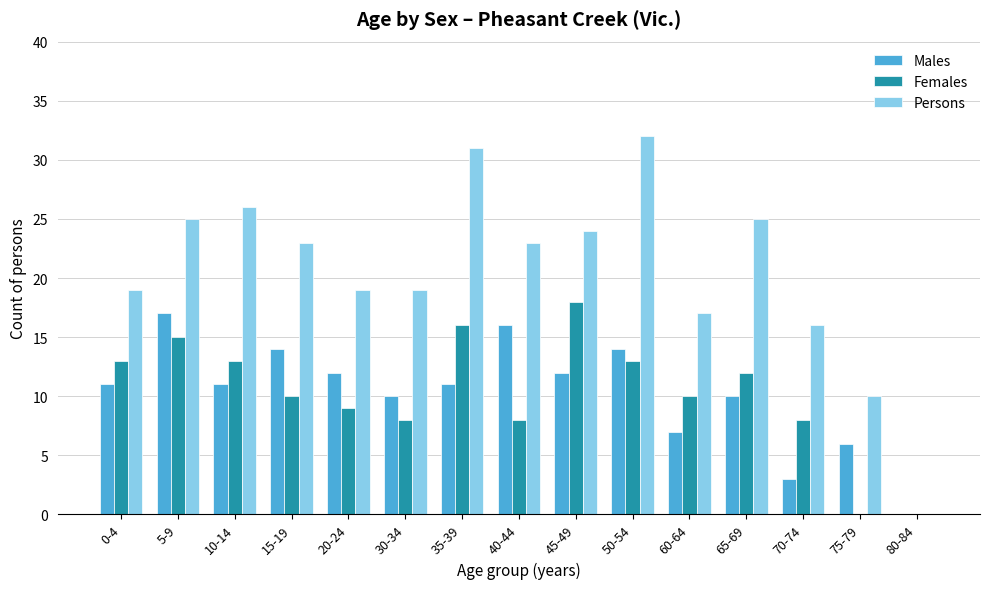

How many groups of bars are there?

15